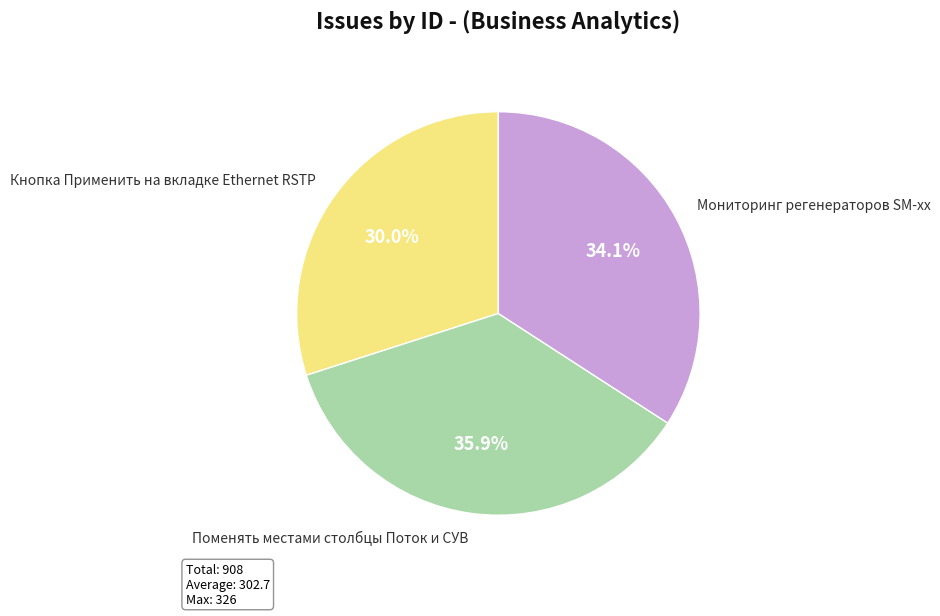

What is the smallest slice in the pie chart?

Кнопка Применить на вкладке Ethernet RSTP